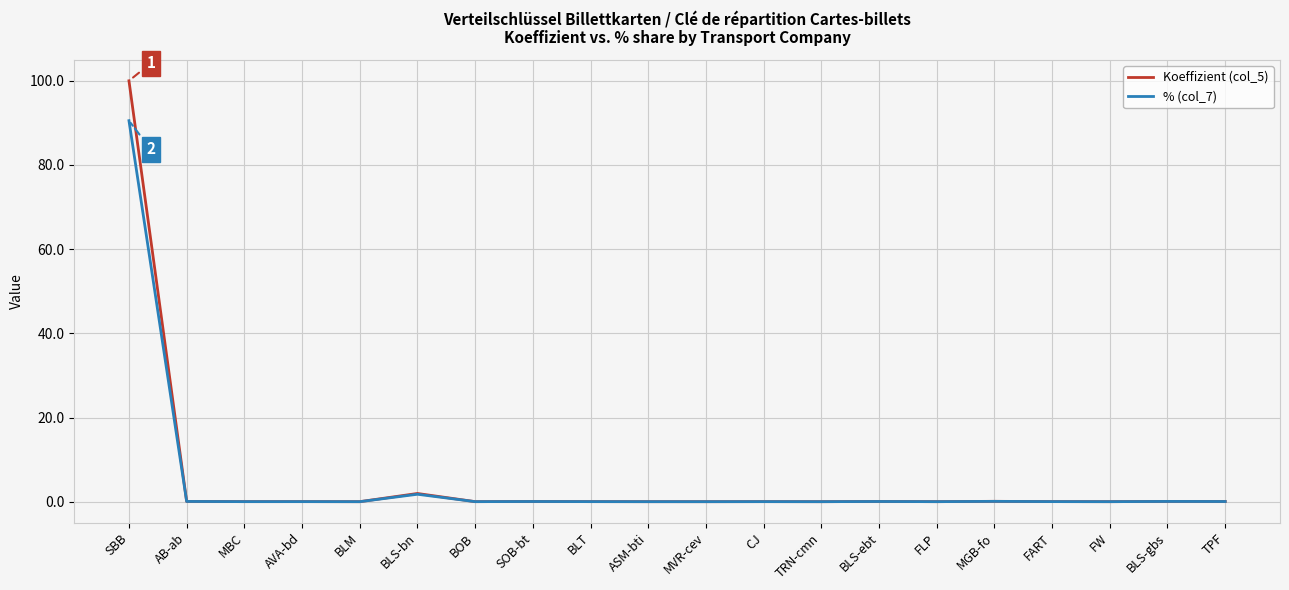

List the series in order of their peak value, highest first.

Koeffizient (col_5), % (col_7)